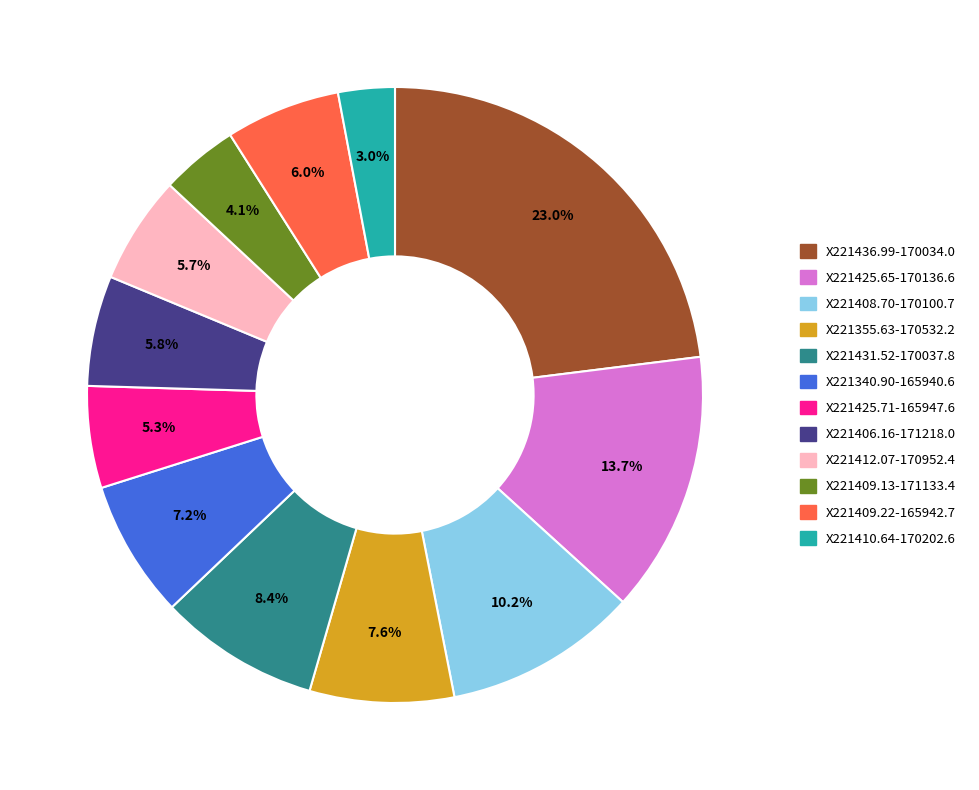

The X221425.65-170136.6 slice represents 14% of the pie. True or false?

True